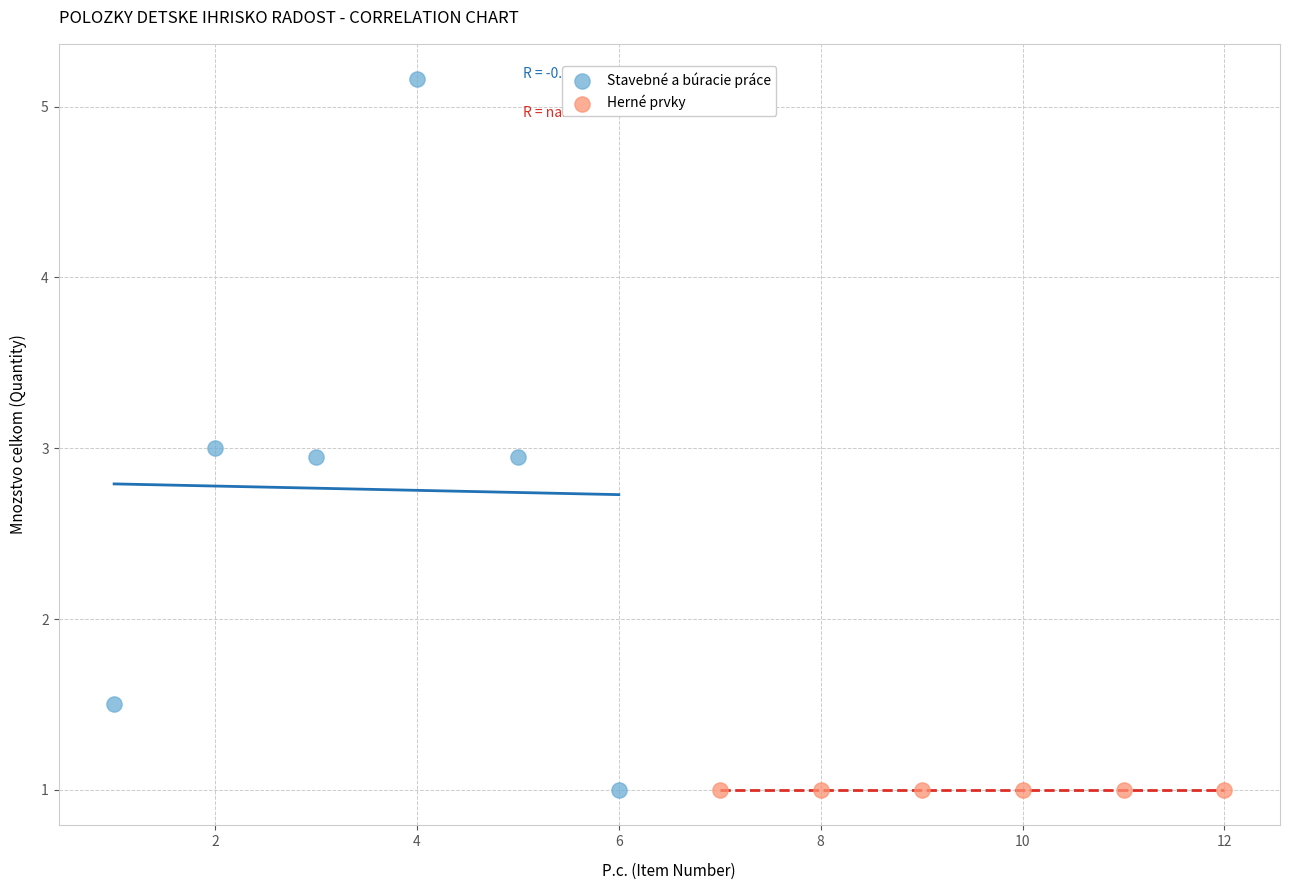

What are all the series names shown in the legend?

Stavebné a búracie práce, Herné prvky